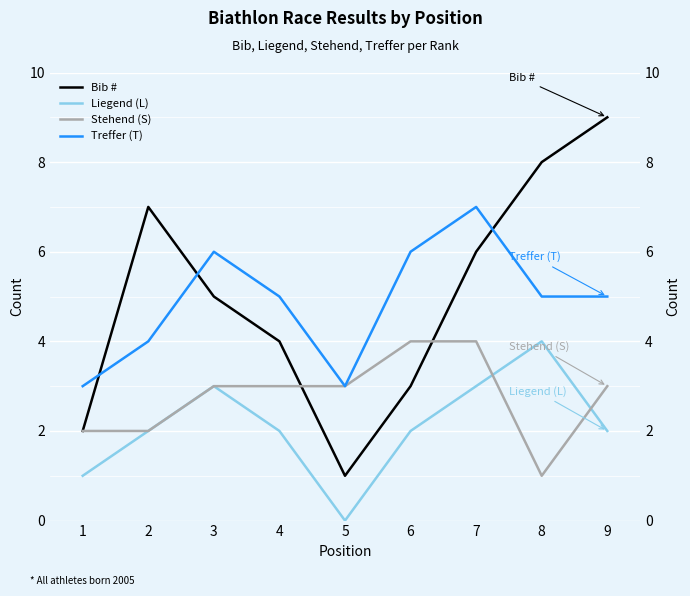

Reading right to left, what are all the values shown in this chart?

Bib #: 9=9	8=8	7=6	6=3	5=1	4=4	3=5	2=7	1=2
Liegend (L): 9=2	8=4	7=3	6=2	5=0	4=2	3=3	2=2	1=1
Stehend (S): 9=3	8=1	7=4	6=4	5=3	4=3	3=3	2=2	1=2
Treffer (T): 9=5	8=5	7=7	6=6	5=3	4=5	3=6	2=4	1=3